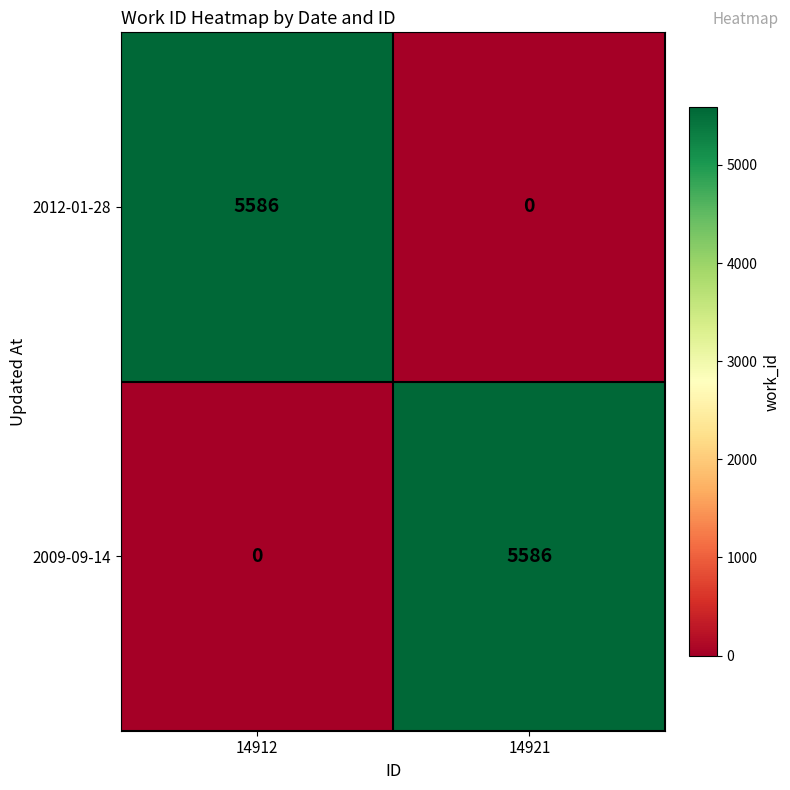

True or false: 2012-01-28 has a value of 0 at 14921.

True